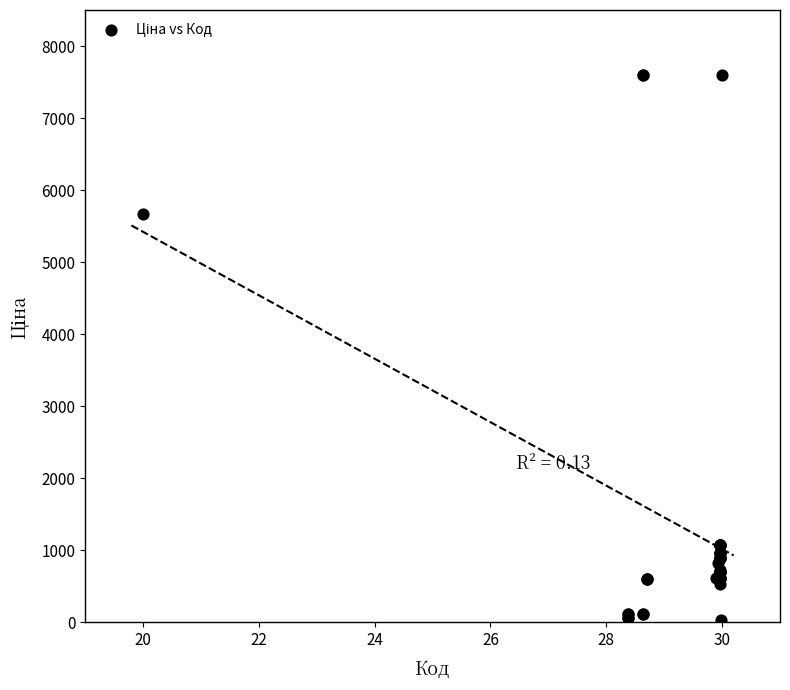

What Y value in the scatter plot is closest to 3814?

5673.8